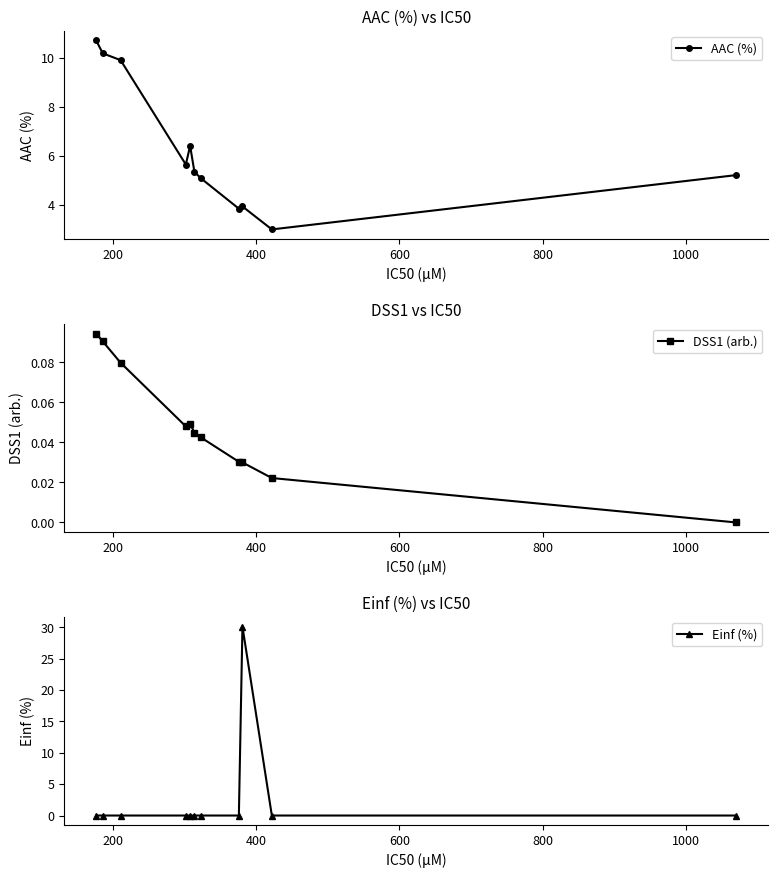

True or false: DSS1 (arb.) and AAC (%) cross at least once.

False